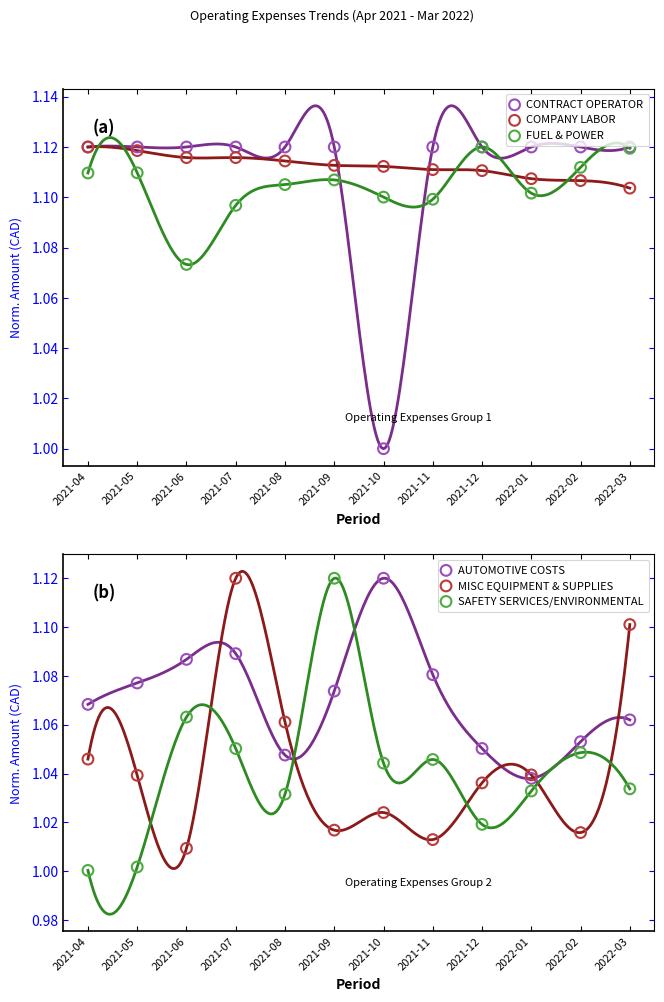

At which category is the sum across all series the highest?

2021-07